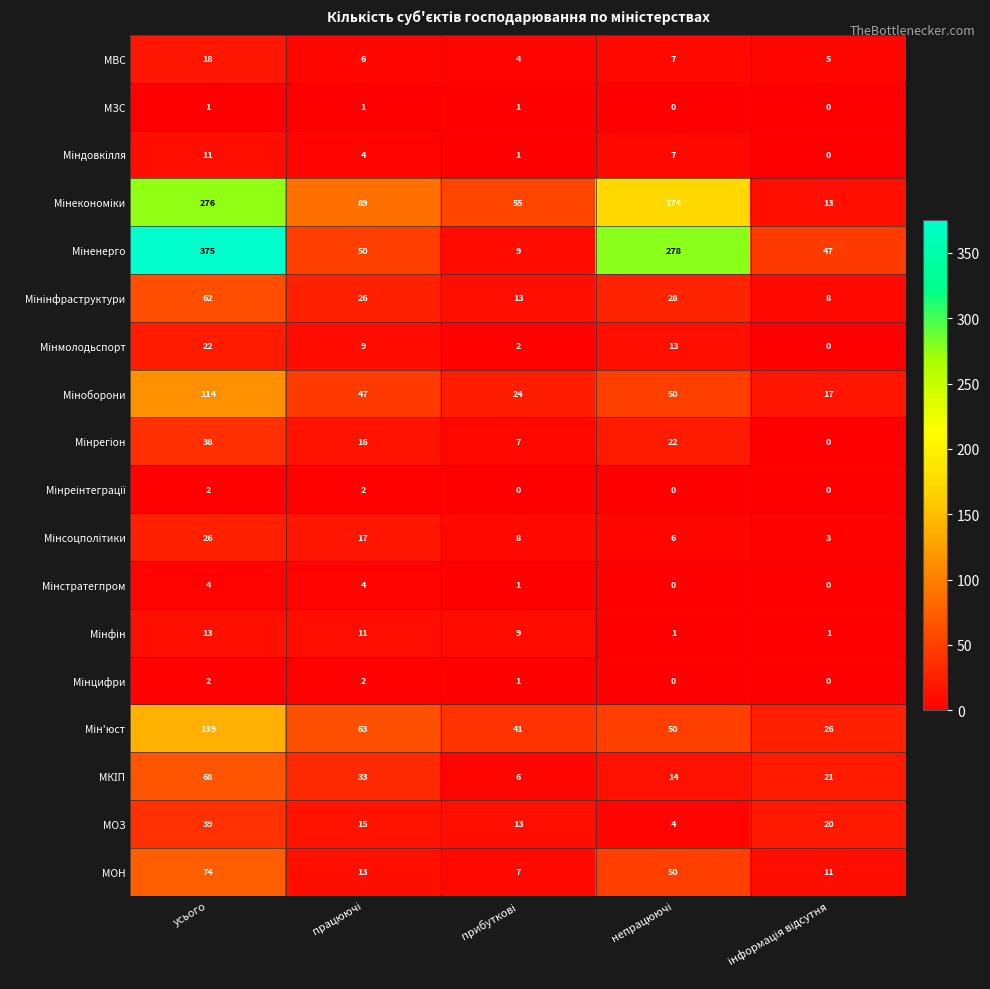

What is the spread (max minus min) of values at усього?

374